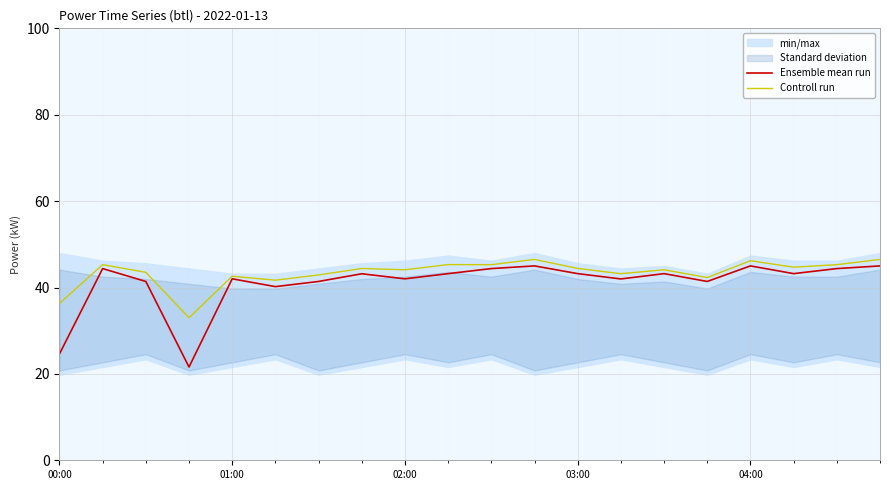

What is the value of the Ensemble mean run point at the 5th from the left?

42.0